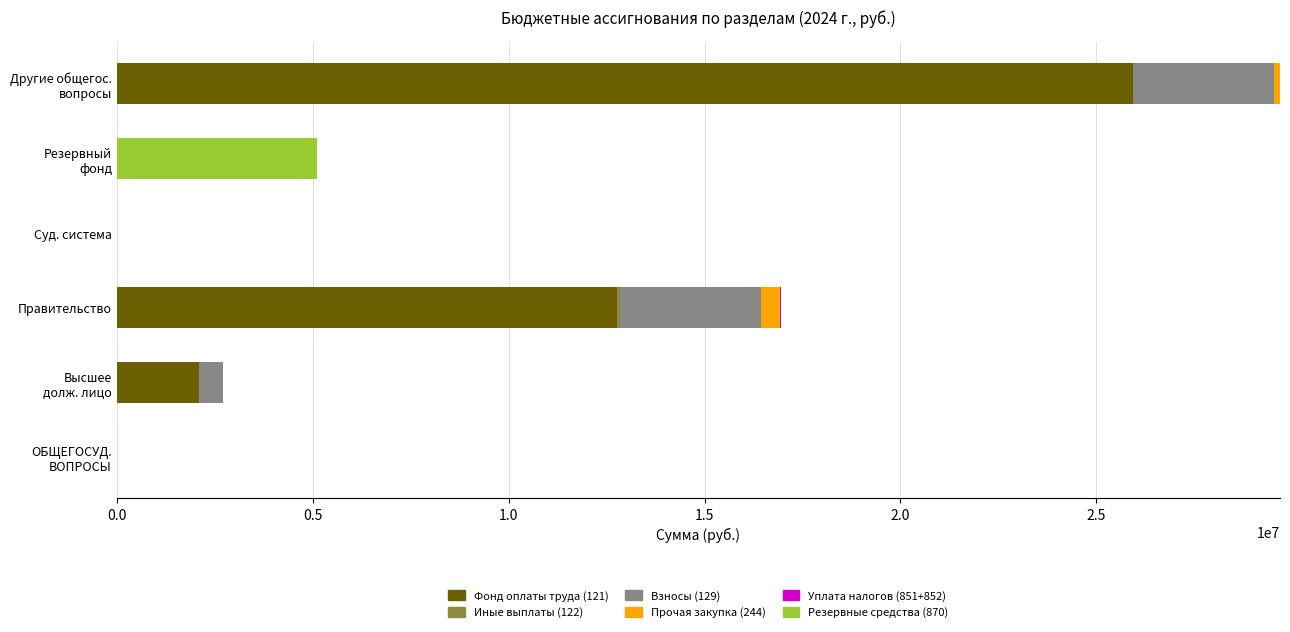

Which series has the largest total across all categories?

Фонд оплаты труда (121)